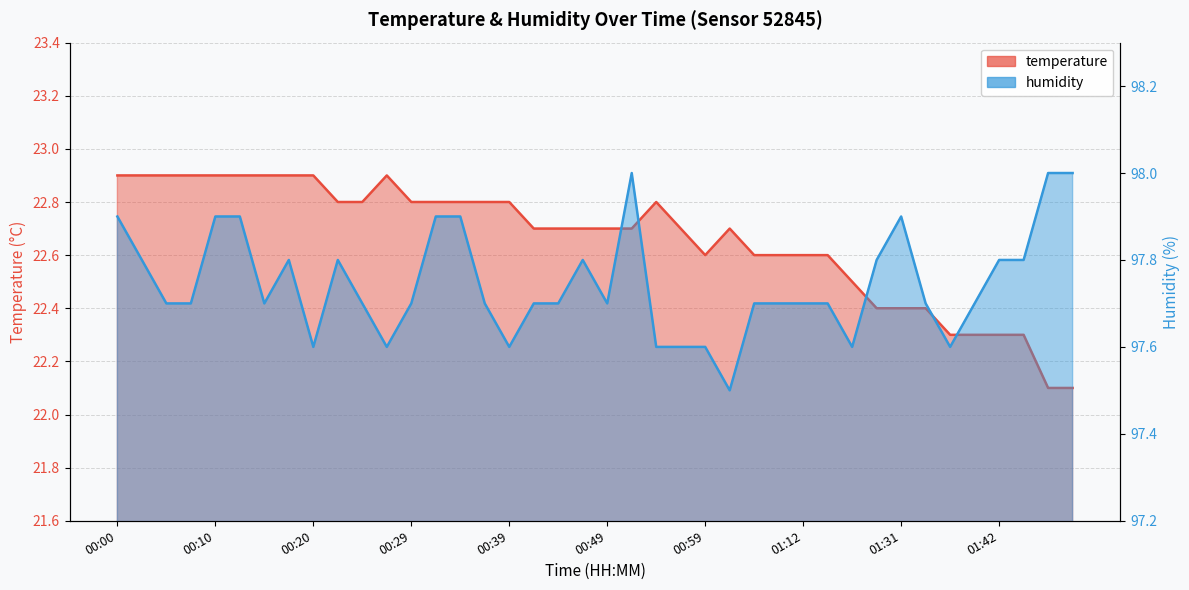

What is the approximate value of temperature at 00:56?

22.7